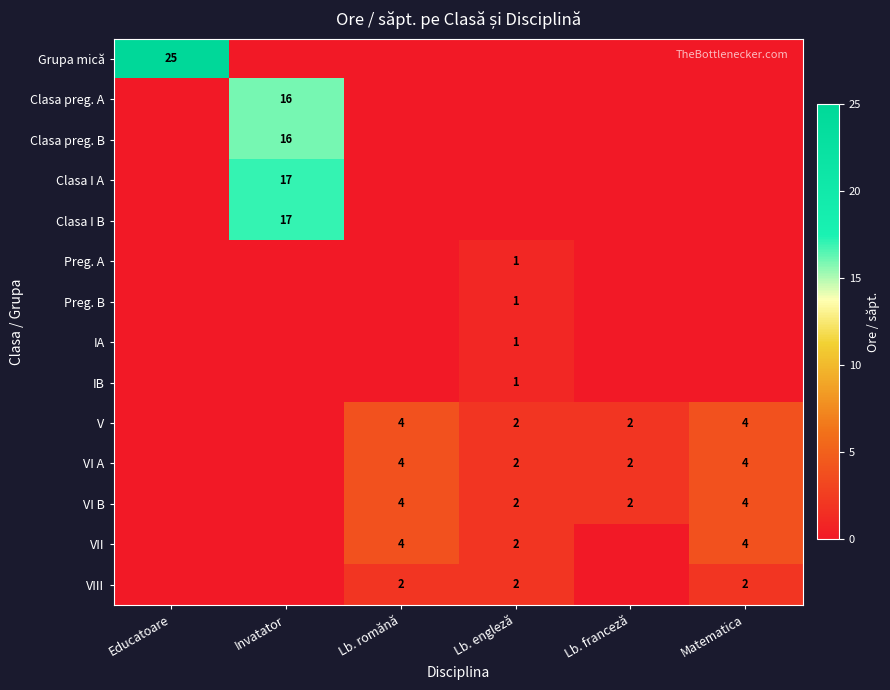

The value of VII at Matematica is 4. True or false?

True